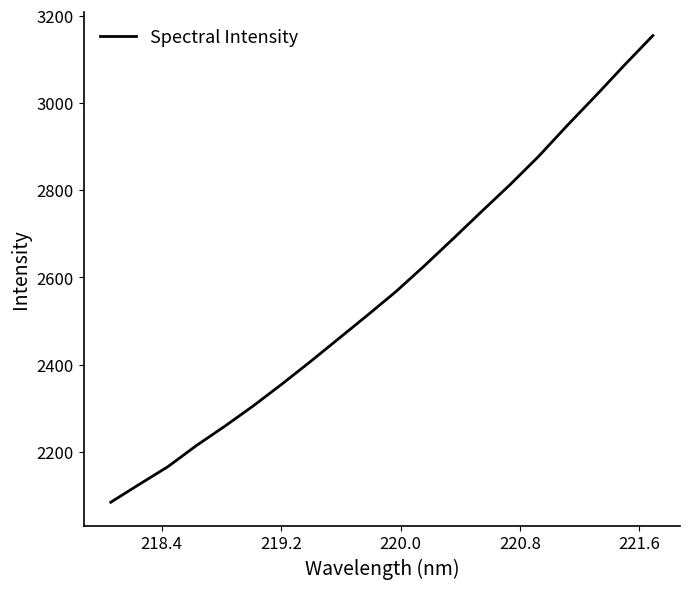

What is the minimum value shown in the chart?

2084.6